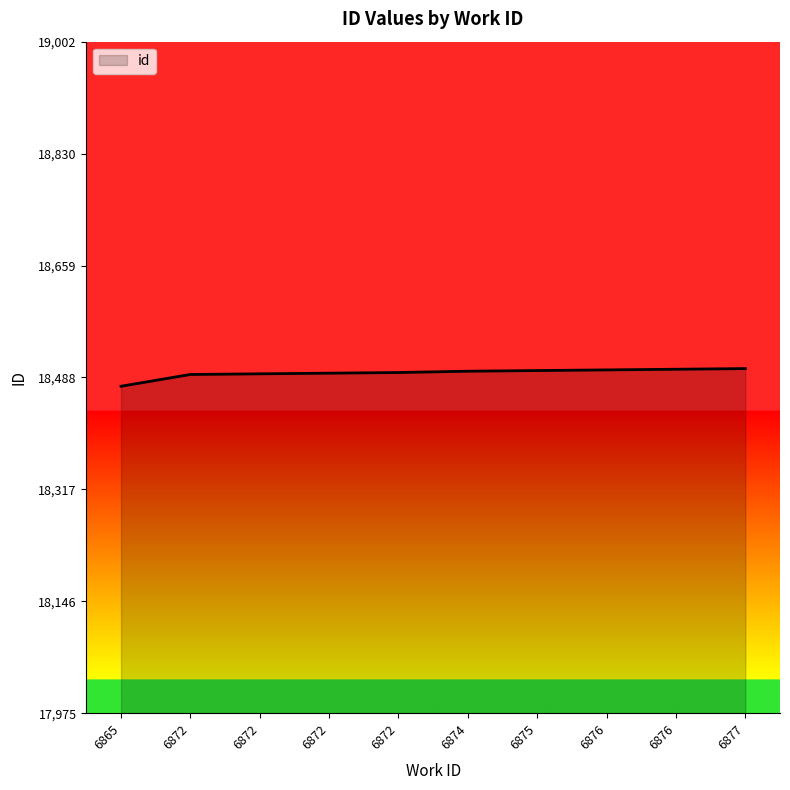

Count the number of categories in the chart.

10